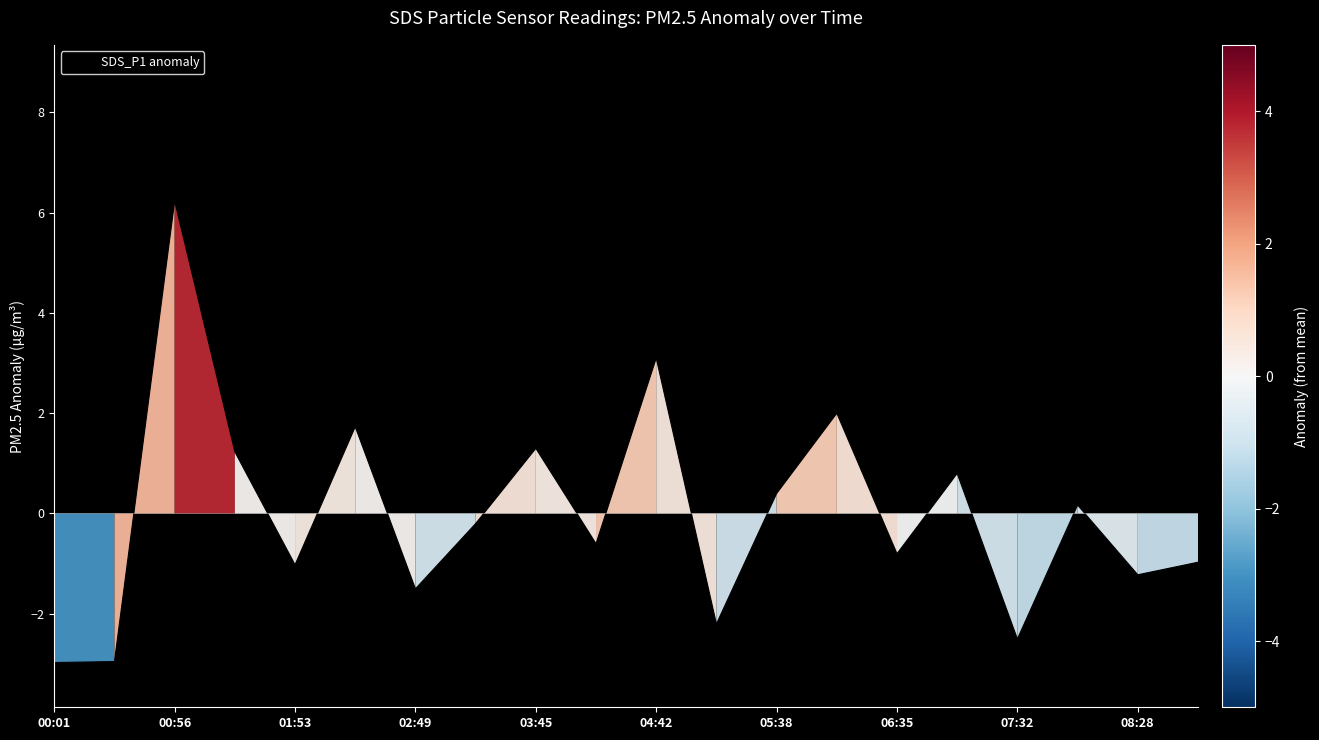

What is the minimum value shown in the chart?

-3.0